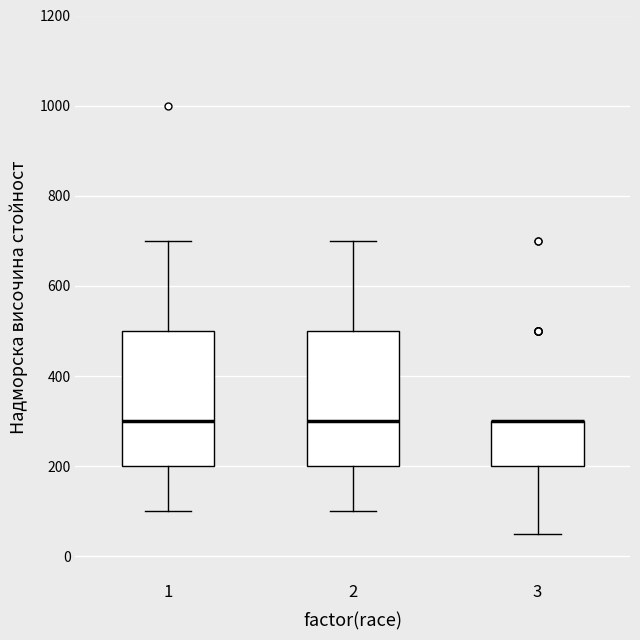

Where is the upper edge of the box at x = 1 on the y-axis? The values are not printed on the chart, so give them approximately, as read against the axis.

500